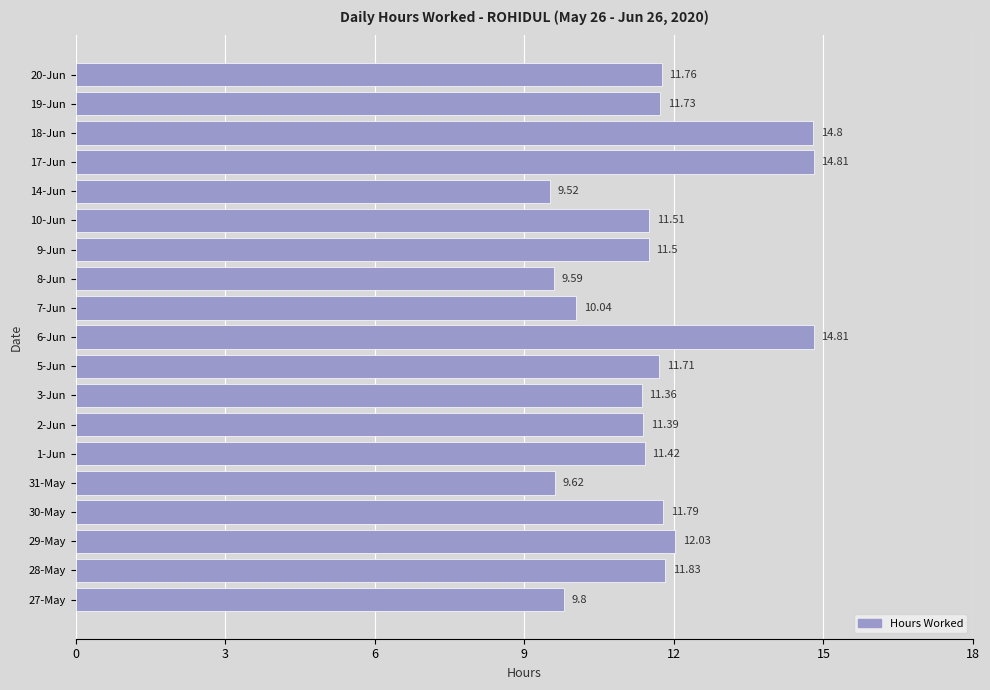

What is the change in value from 9-Jun to 19-Jun?

+0.2